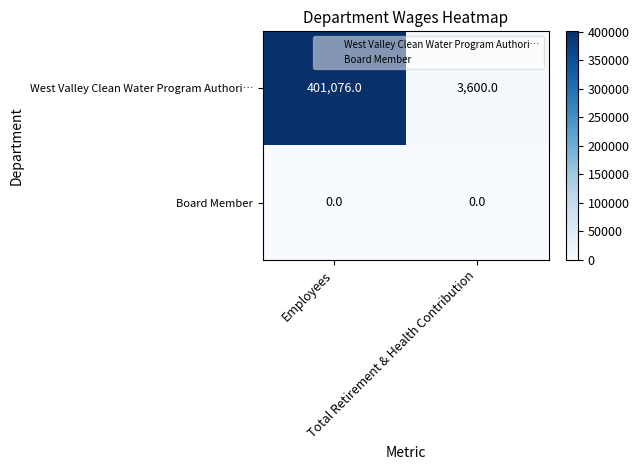

How many distinct data groups are displayed?

2